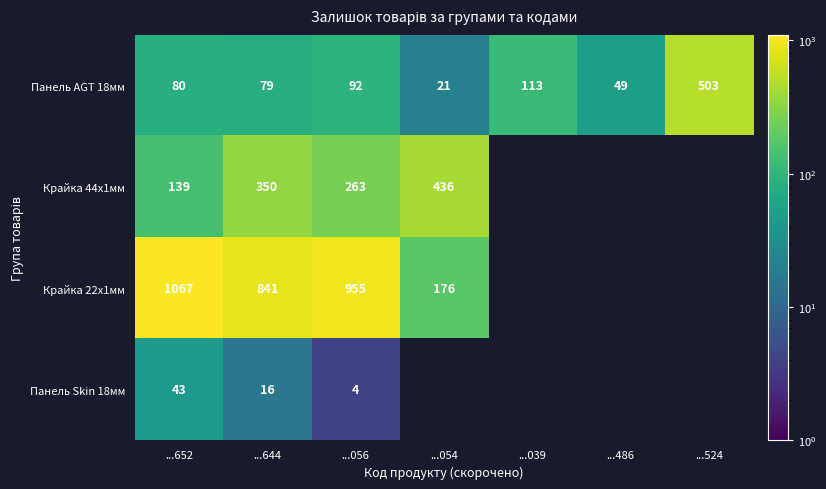

What is the difference between the highest and lowest values at ...644?

825